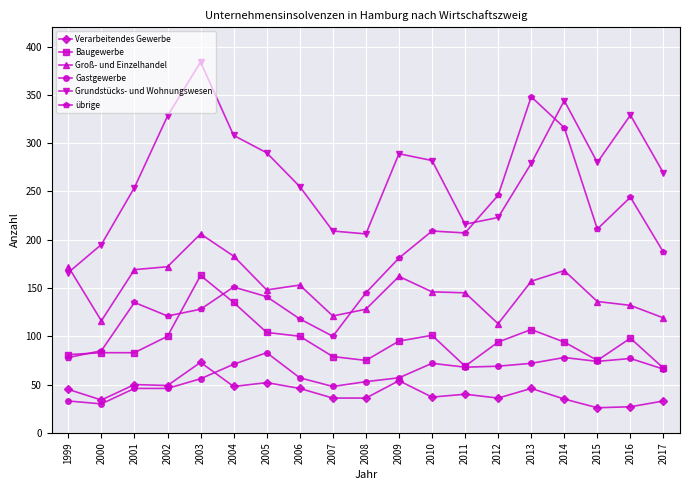

How many lines are shown in the chart?

6